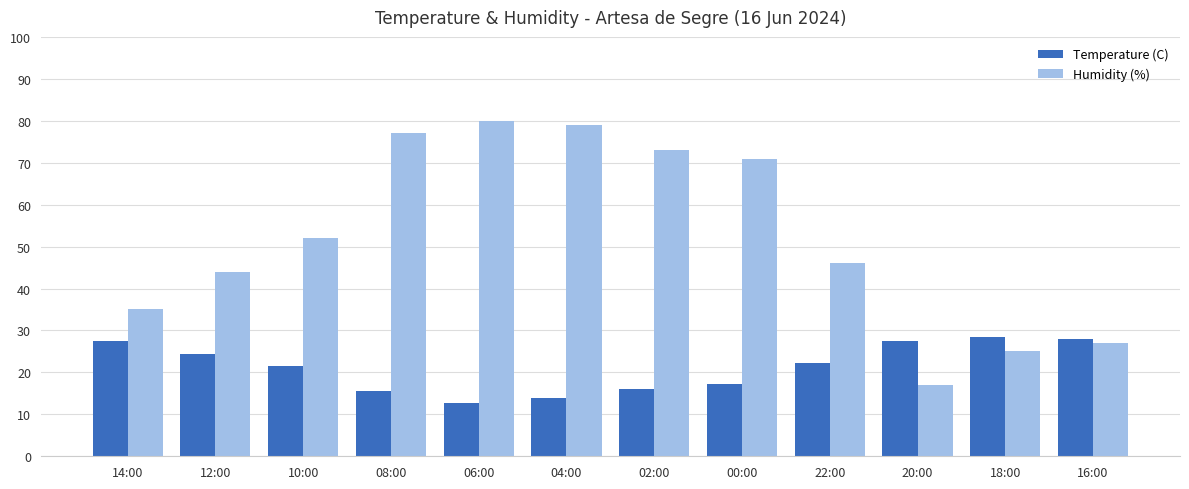

What is the difference between the second highest and second lowest values in the Temperature (C) series?

14.1